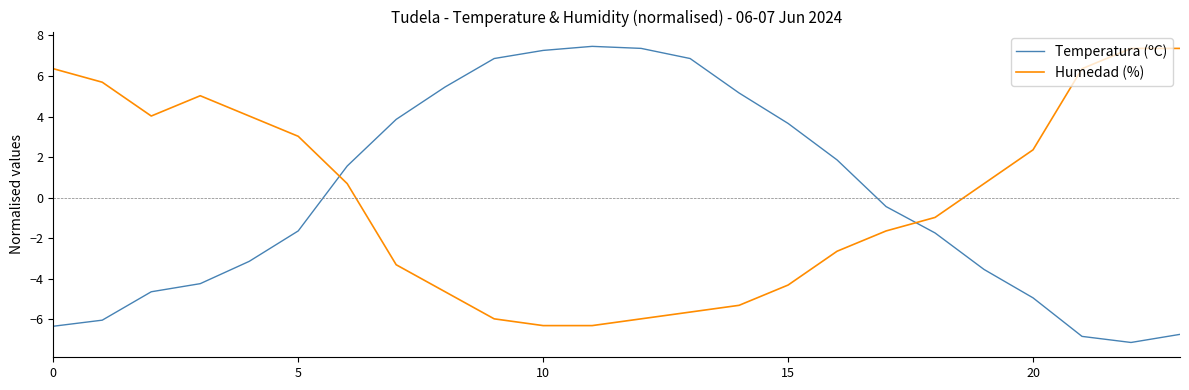

What is the minimum value for Humedad (%)?

-6.3